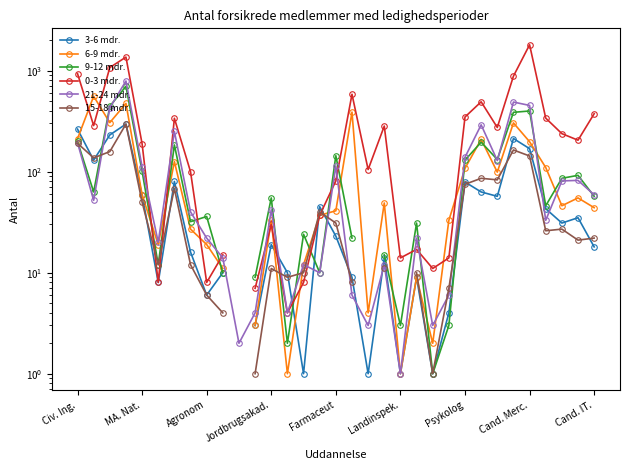

What is the total value across all series at 17?

1018.0